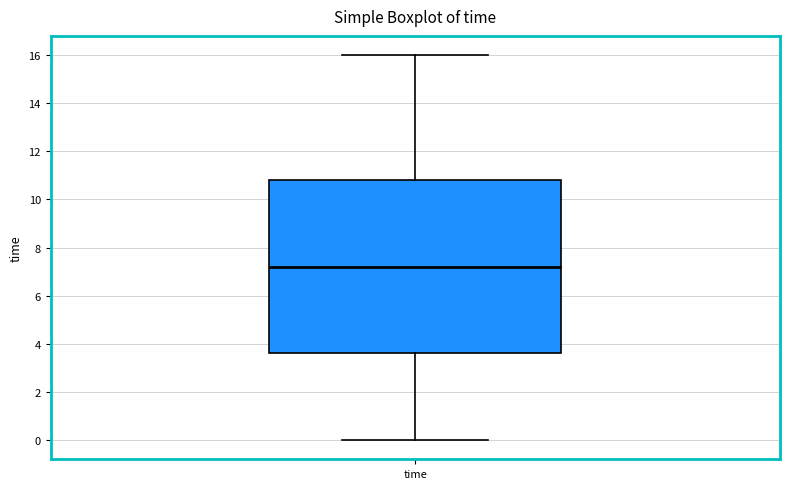

Read this box plot against the y-axis: the position of the median line, the range covered by the box, and the ends of both whiskers. The values are not printed on the chart, so give them approximately, as read against the axis.

median 7.2, box 3.6 to 10.8, whiskers 0.0 to 16.0